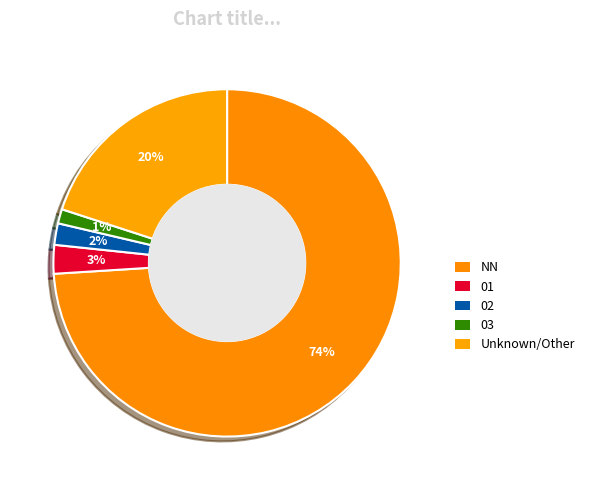

The 01 slice represents 12% of the pie. True or false?

False